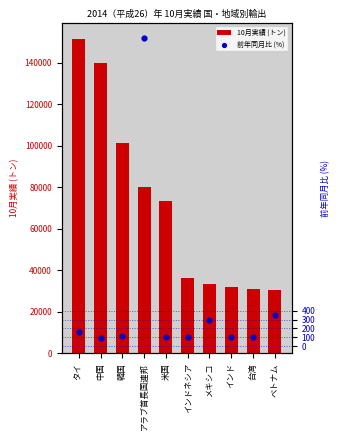

Which series has the largest total across all categories?

10月実績 (トン)